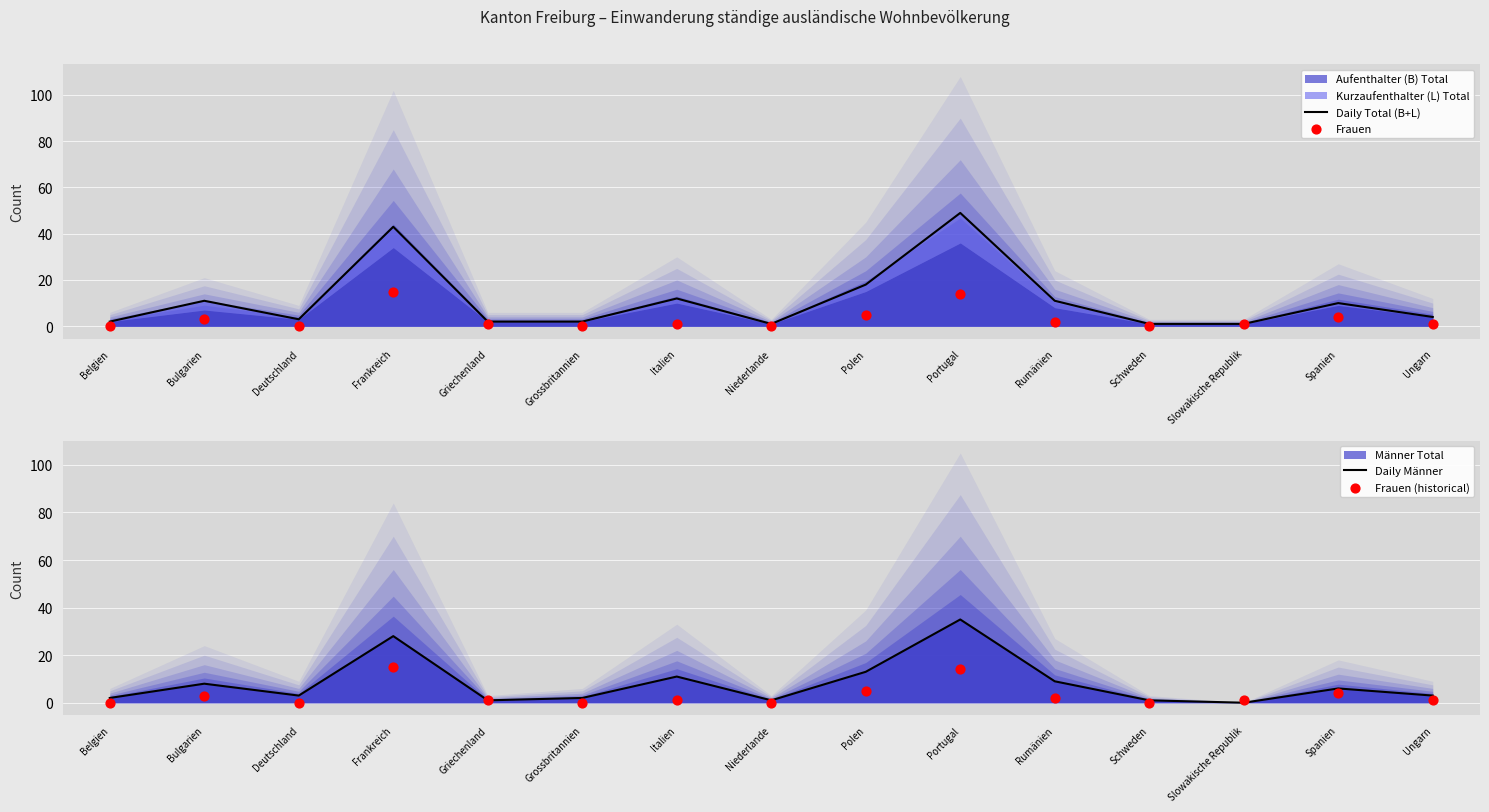

At how many categories does at least one series exceed 38?

2